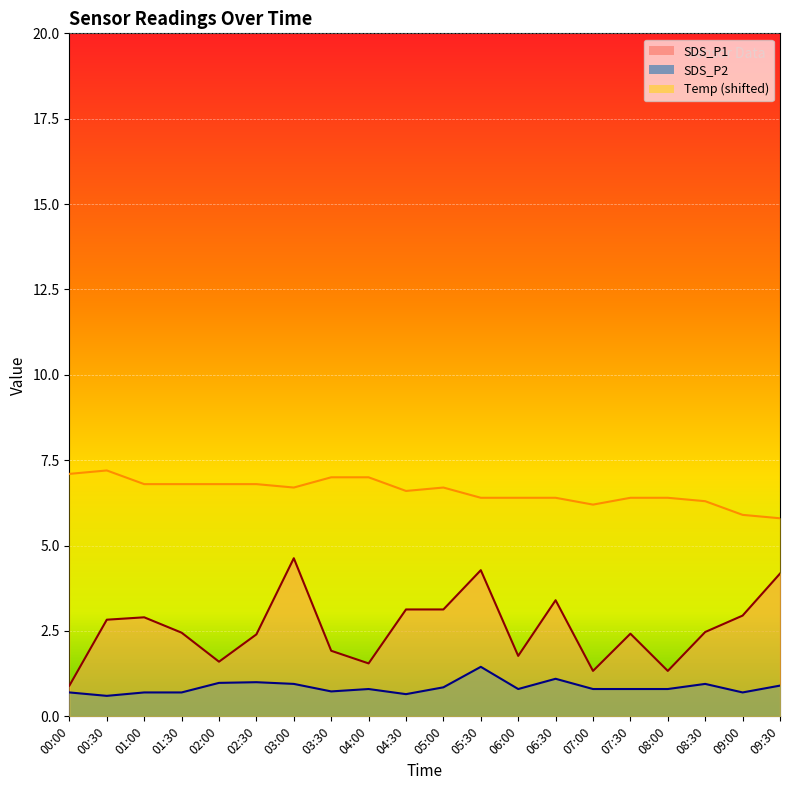

At which label does Temp first exceed 6?

00:00